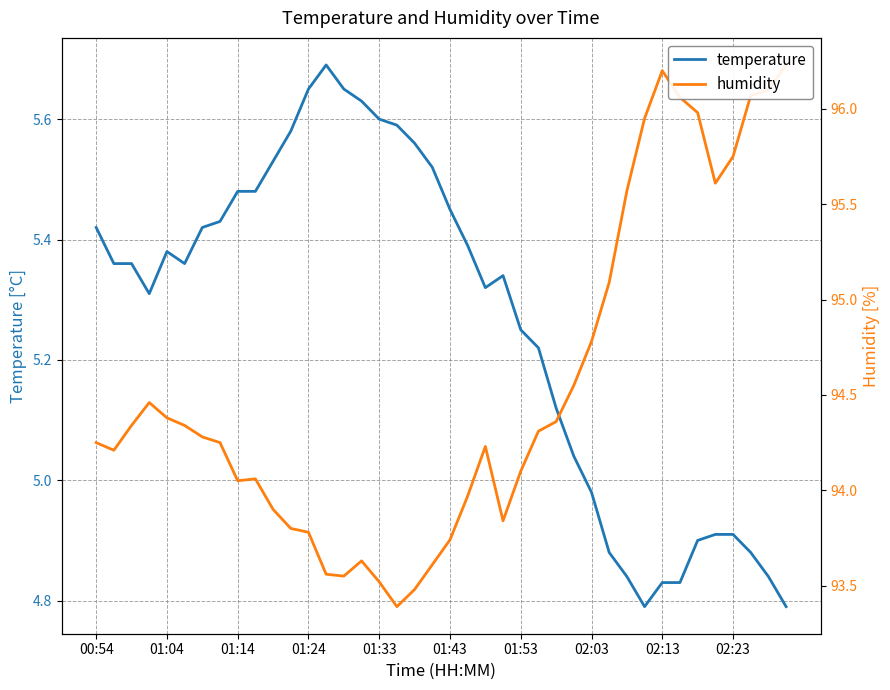

What is the difference between the second highest and second lowest values in the humidity series?

2.7